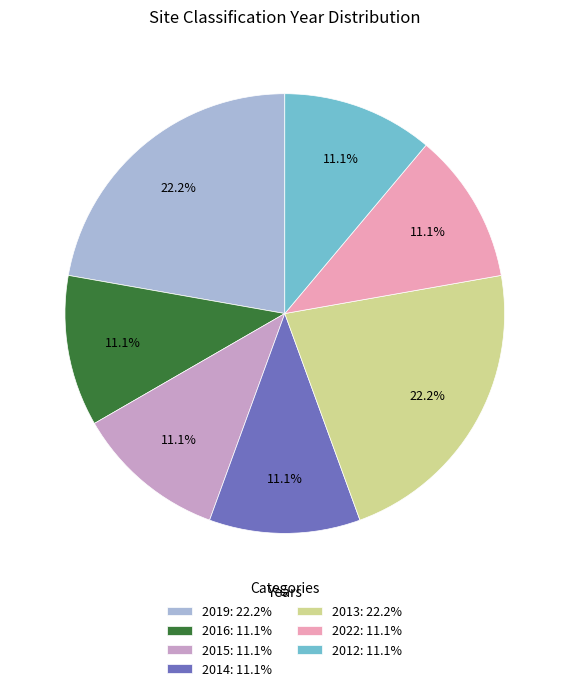

Does any single category account for the majority?

No